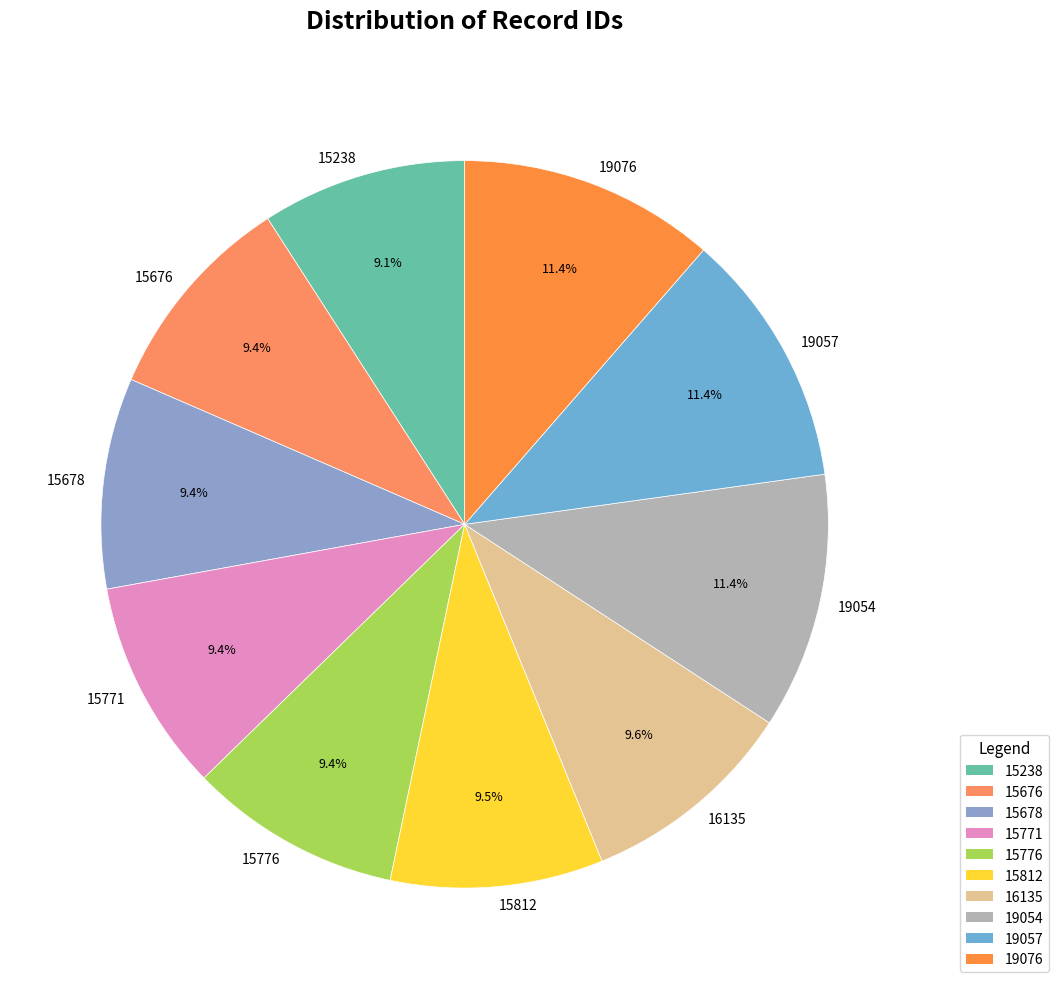

What is the ratio of the value at 15238 to the value at 19057?

0.8